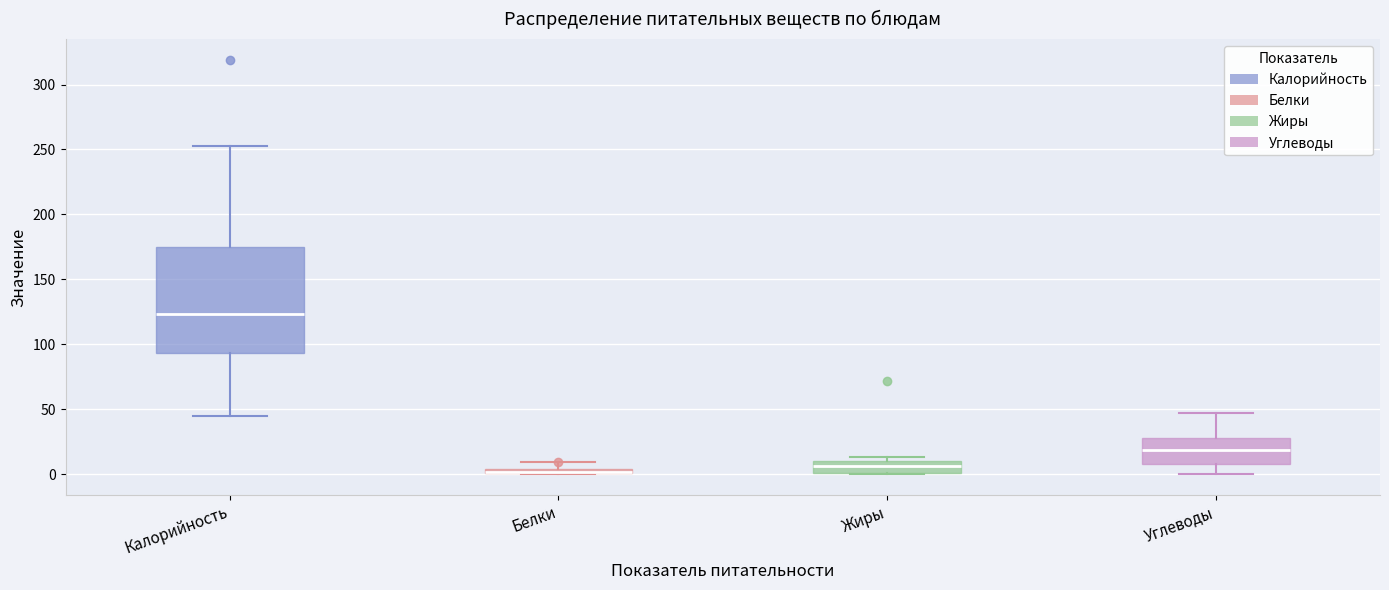

Where is the lower edge of the box for Углеводы on the y-axis? The values are not printed on the chart, so give them approximately, as read against the axis.

10